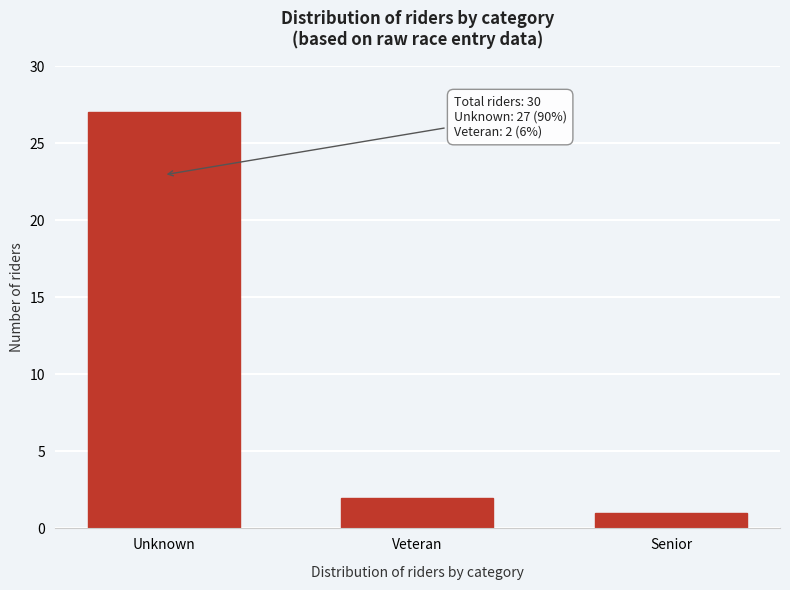

Reading left to right, extract all data points from this chart.

27	2	1